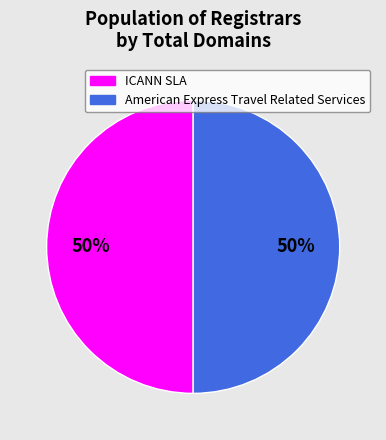

To the nearest percent, what is the average slice percentage?

50%